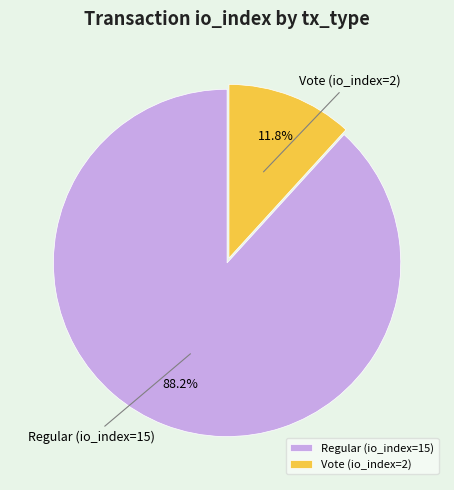

The Regular (io_index=15) slice represents 95% of the pie. True or false?

False